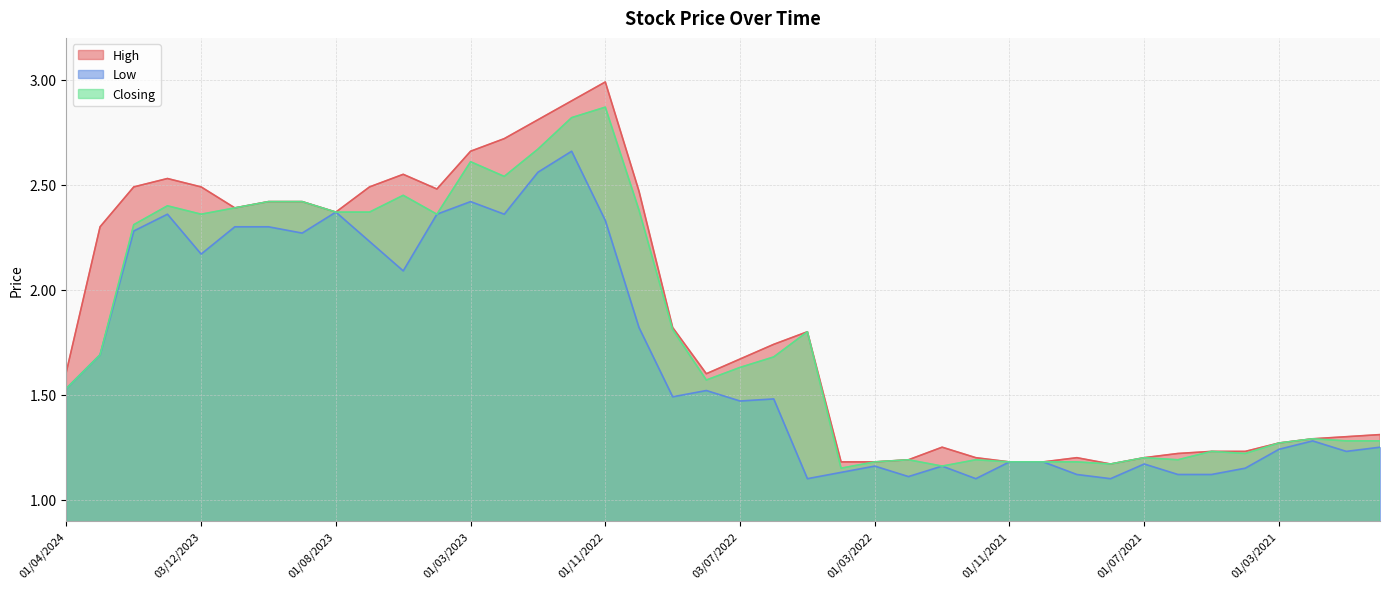

What is the approximate value of Low at 01/06/2022?

1.5